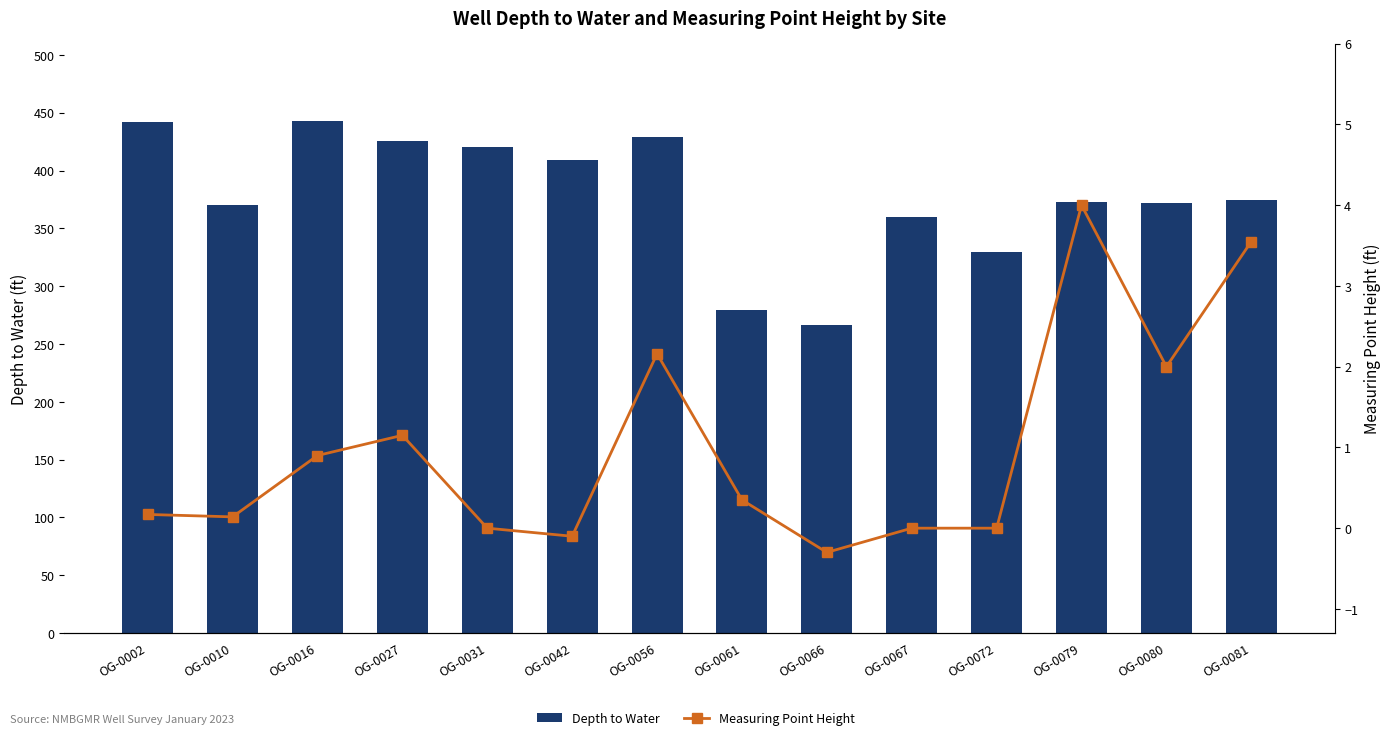

Where does the Measuring Point Height series first go above 0?

OG-0002